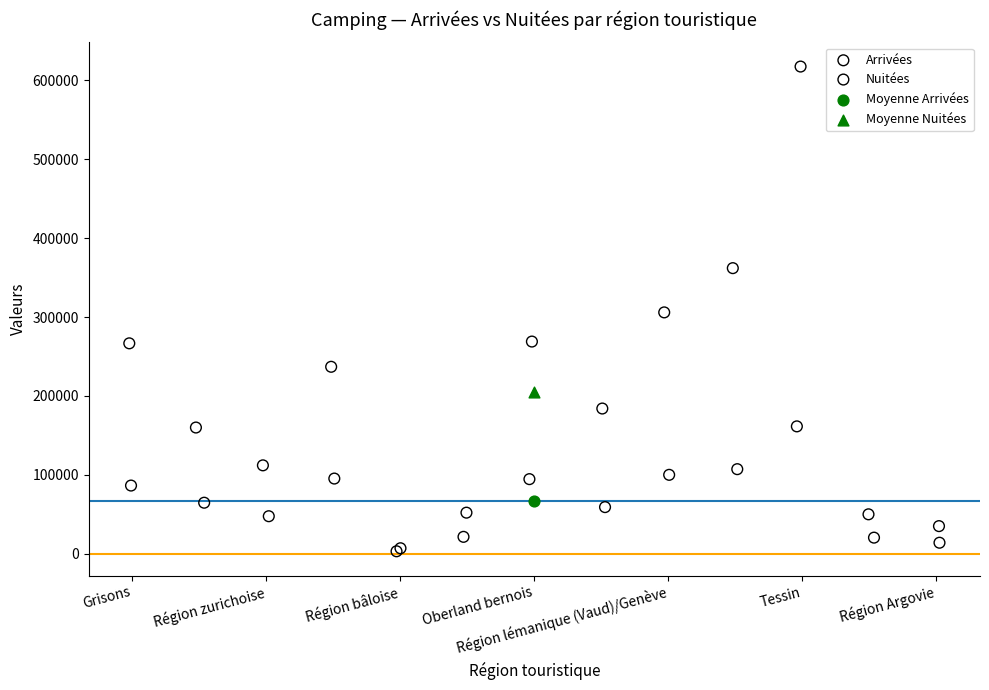

What are all the series names shown in the legend?

Arrivées, Nuitées, Moyenne Arrivées, Moyenne Nuitées